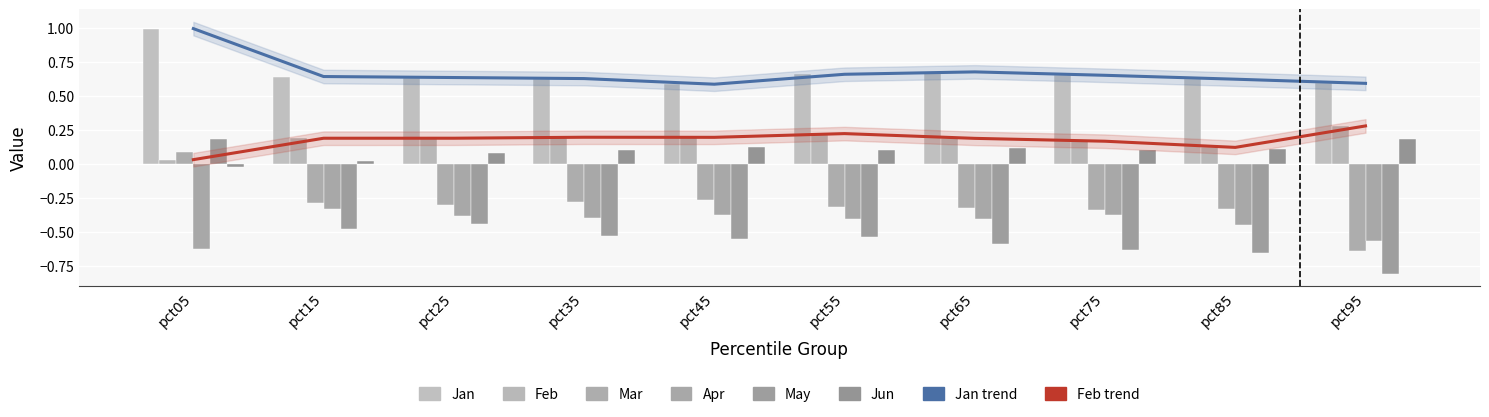

True or false: Feb has a value of 0.2 at pct55.

True